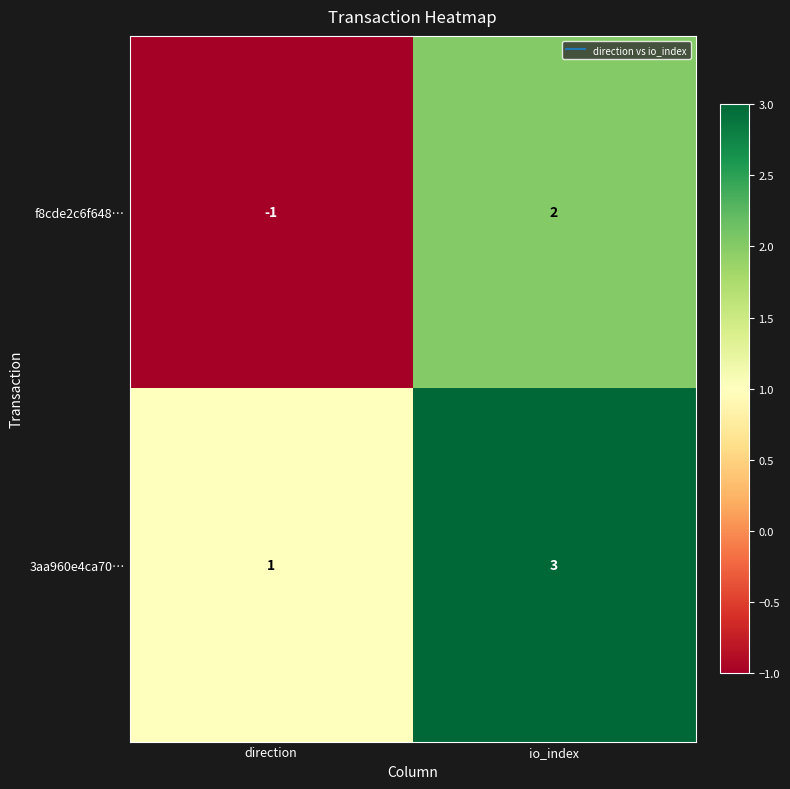

Between direction and io_index, which series saw the biggest shift?

f8cde2c6f648…